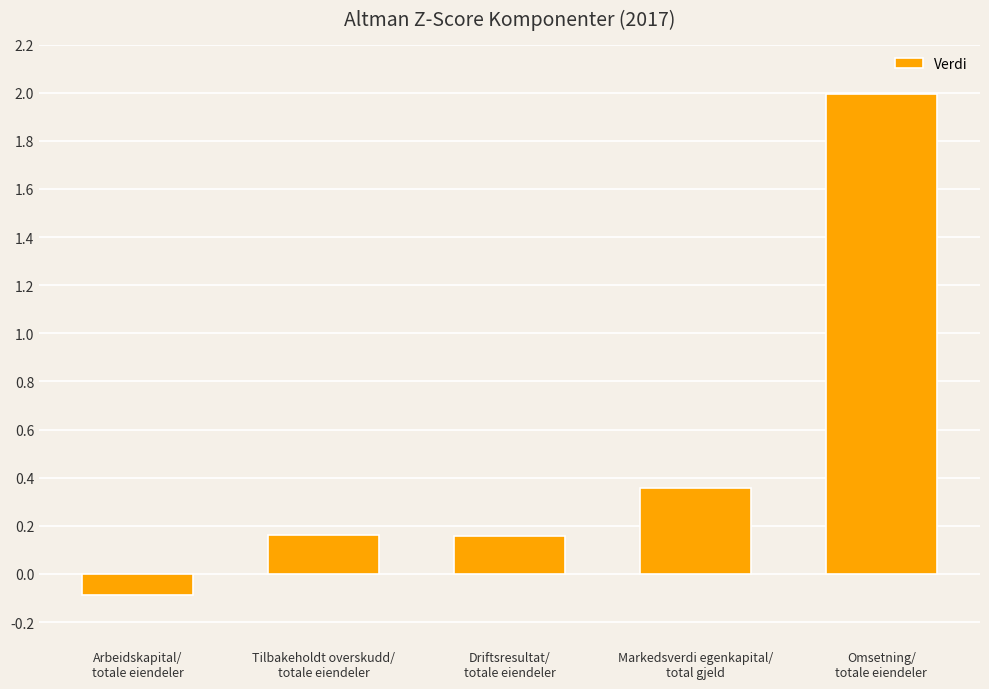

How many series are shown in this chart?

1